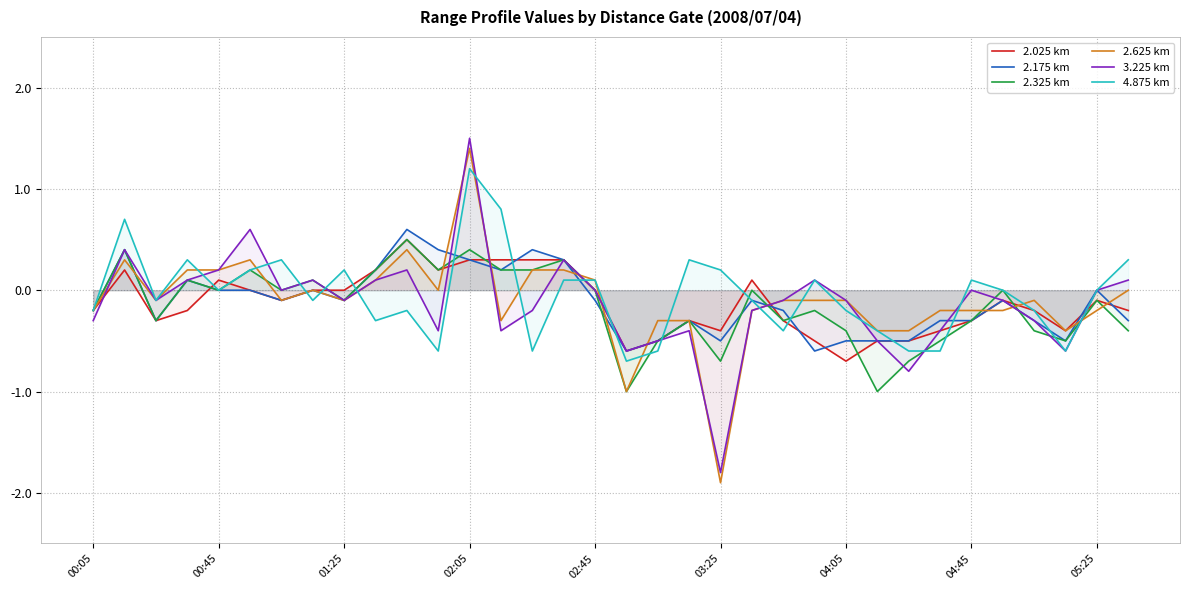

Reading left to right, transcribe all the data shown in this chart.

2.025 km: -0.2	0.2	-0.3	-0.2	0.1	-0.0	-0.1	-0.0	-0.0	0.2	0.5	0.2	0.3	0.3	0.3	0.3	-0.0	-0.6	-0.5	-0.3	-0.4	0.1	-0.3	-0.5	-0.7	-0.5	-0.5	-0.4	-0.3	-0.1	-0.2	-0.4	-0.1	-0.2
2.175 km: -0.2	0.4	-0.3	0.1	0.0	-0.0	-0.1	0.0	-0.1	0.2	0.6	0.4	0.3	0.2	0.4	0.3	-0.1	-0.6	-0.5	-0.3	-0.5	-0.1	-0.2	-0.6	-0.5	-0.5	-0.5	-0.3	-0.3	-0.1	-0.3	-0.5	-0.0	-0.3
2.325 km: -0.2	0.4	-0.3	0.1	-0.0	0.2	-0.0	0.1	-0.1	0.2	0.5	0.2	0.4	0.2	0.2	0.3	-0.0	-1.0	-0.5	-0.3	-0.7	-0.0	-0.3	-0.2	-0.4	-1.0	-0.7	-0.5	-0.3	-0.0	-0.4	-0.5	-0.1	-0.4
2.625 km: -0.2	0.3	-0.1	0.2	0.2	0.3	-0.1	0.0	-0.1	0.1	0.4	0.0	1.4	-0.3	0.2	0.2	0.1	-1.0	-0.3	-0.3	-1.9	-0.2	-0.1	-0.1	-0.1	-0.4	-0.4	-0.2	-0.2	-0.2	-0.1	-0.4	-0.2	0.0
3.225 km: -0.3	0.4	-0.1	0.1	0.2	0.6	-0.0	0.1	-0.1	0.1	0.2	-0.4	1.5	-0.4	-0.2	0.3	-0.0	-0.6	-0.5	-0.4	-1.8	-0.2	-0.1	0.1	-0.1	-0.5	-0.8	-0.4	-0.0	-0.1	-0.3	-0.6	0.0	0.1
4.875 km: -0.2	0.7	-0.1	0.3	0.0	0.2	0.3	-0.1	0.2	-0.3	-0.2	-0.6	1.2	0.8	-0.6	0.1	0.1	-0.7	-0.6	0.3	0.2	-0.1	-0.4	0.1	-0.2	-0.4	-0.6	-0.6	0.1	-0.0	-0.2	-0.6	-0.0	0.3